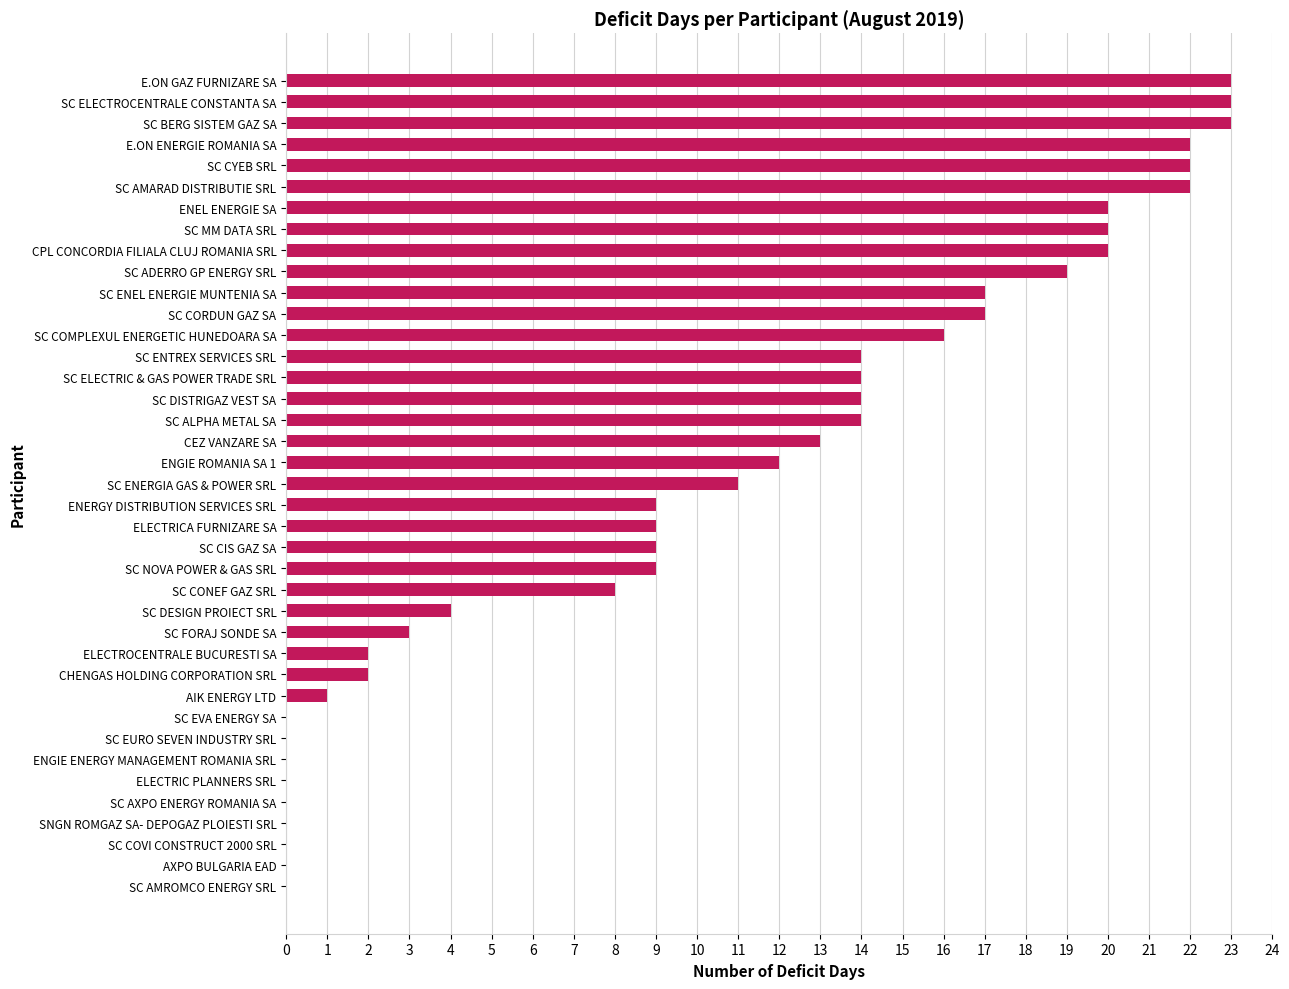

The value at E.ON ENERGIE ROMANIA SA is 6. True or false?

False